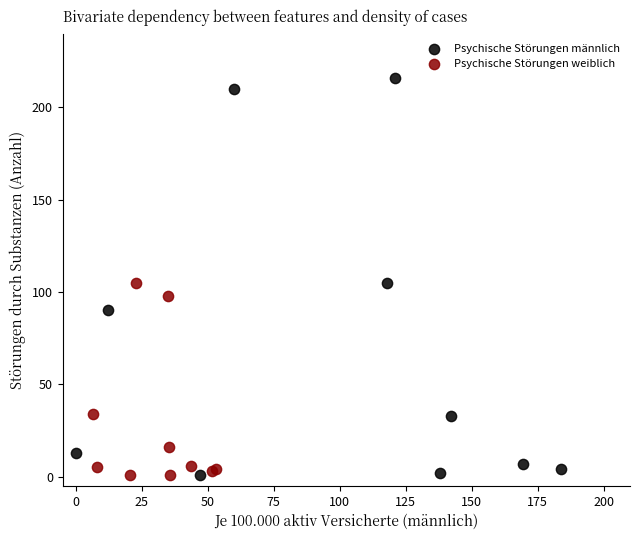

Which series contains the highest Y value?

Psychische Störungen männlich